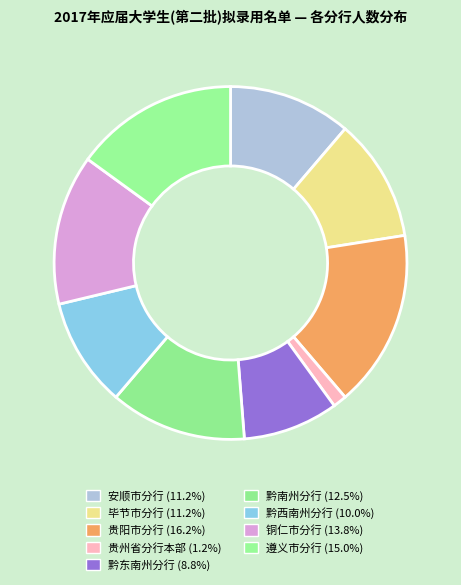

Which slice is the smallest?

贵州省分行本部